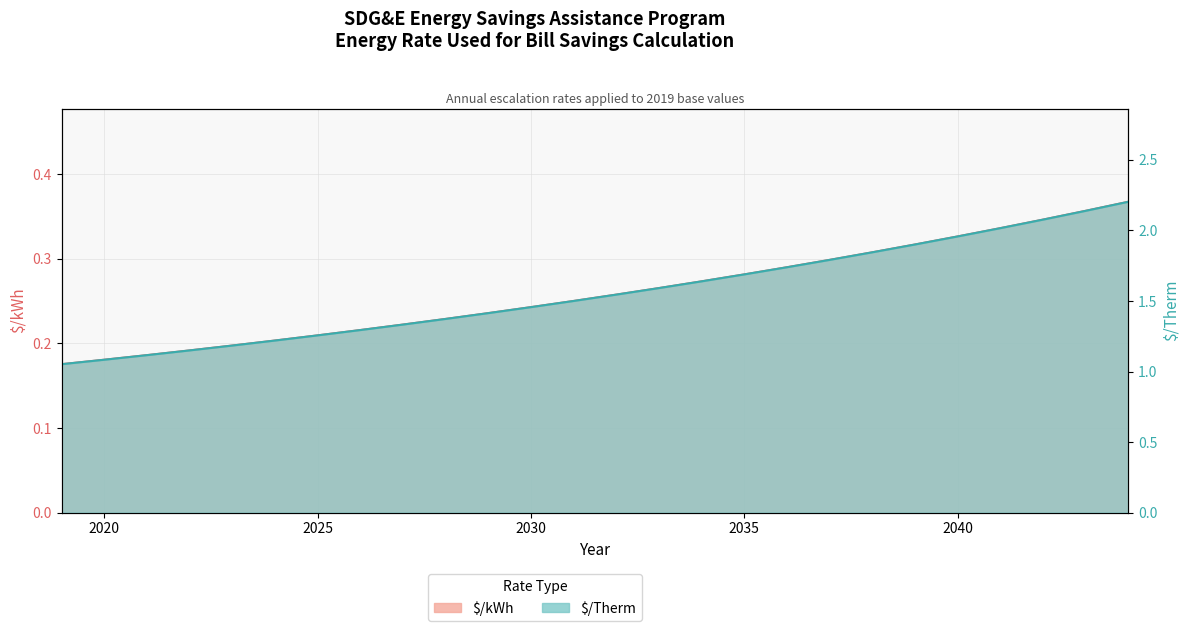

True or false: $/Therm has a value of 0.1 at 2021.

False